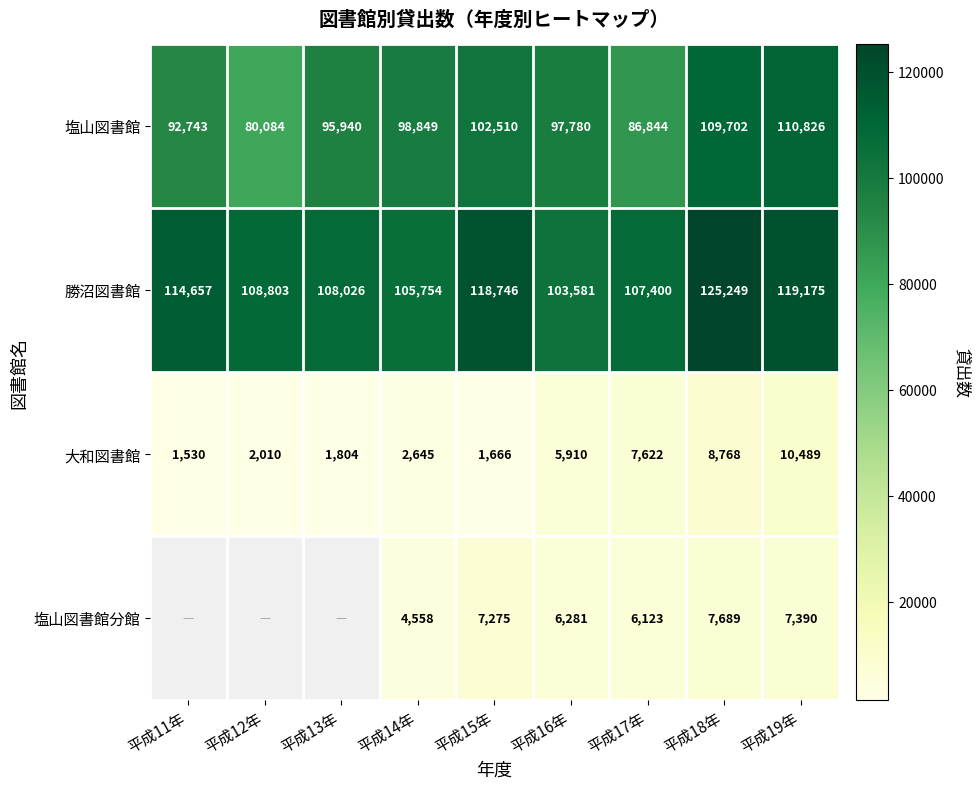

Count the 塩山図書館 values in the range 92743 to 102510.

5